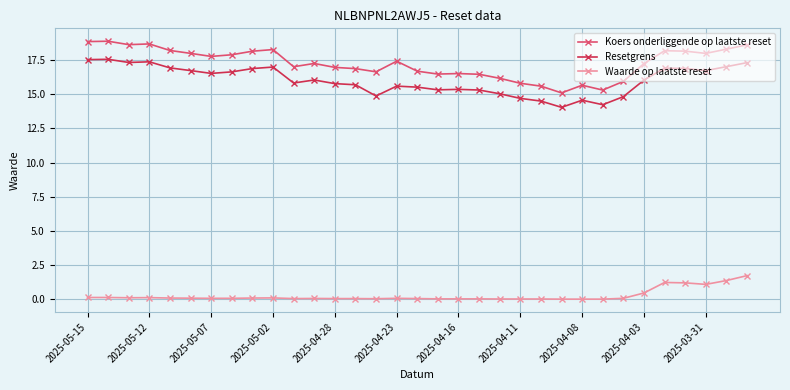

Is this an area chart (filled region under the line)?

No